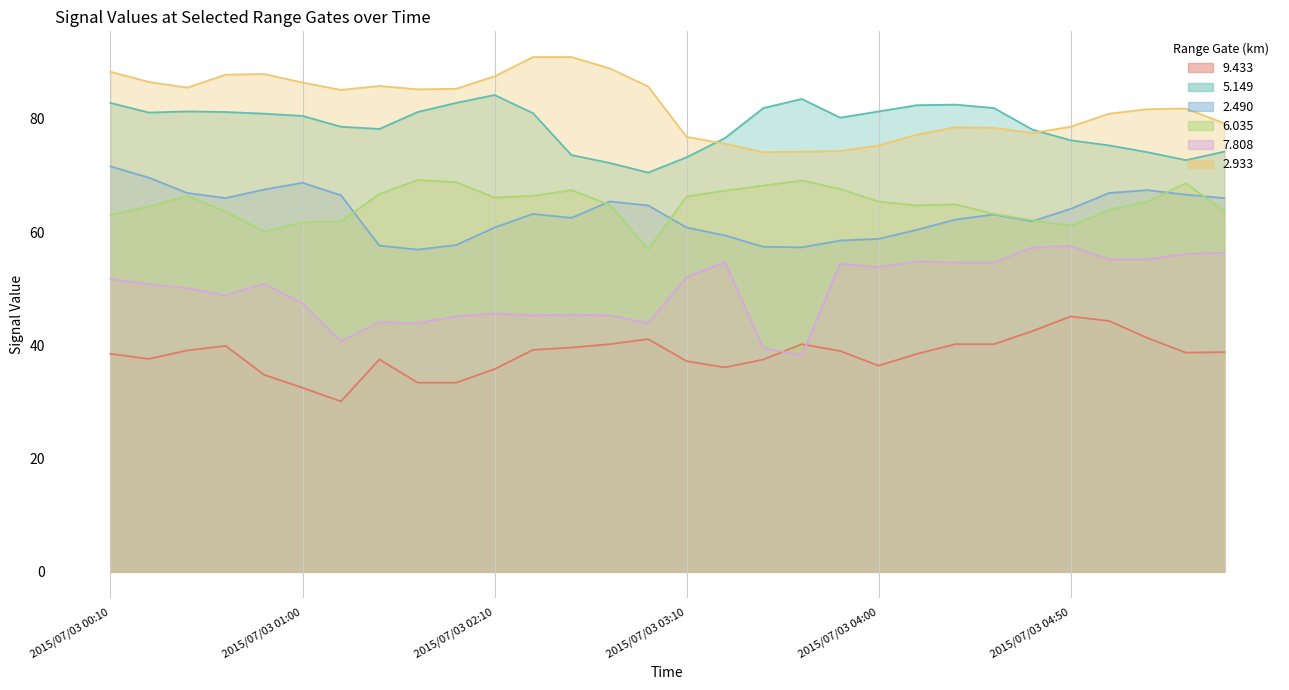

At which category is the sum across all series the highest?

2015/07/03 00:10